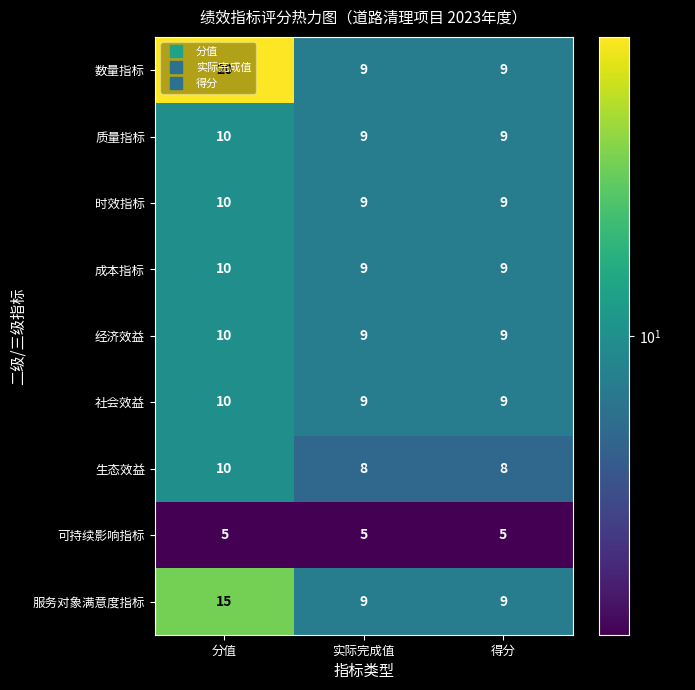

True or false: 时效指标 has a value of 9 at 得分.

True